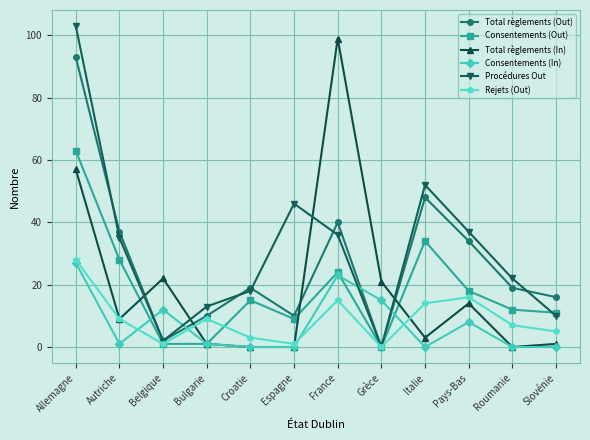

What value does the Consentements (Out) series have at Croatie, to the nearest 10?

20